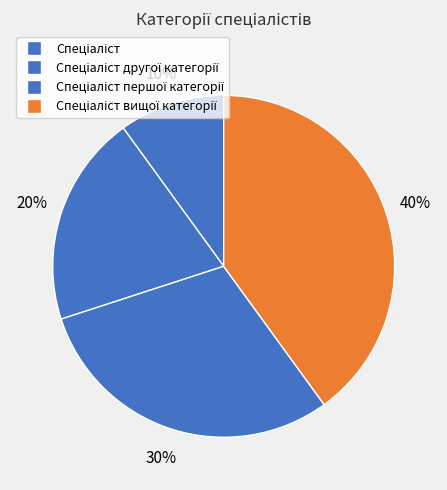

Which category has the smallest portion of the pie?

Спеціаліст